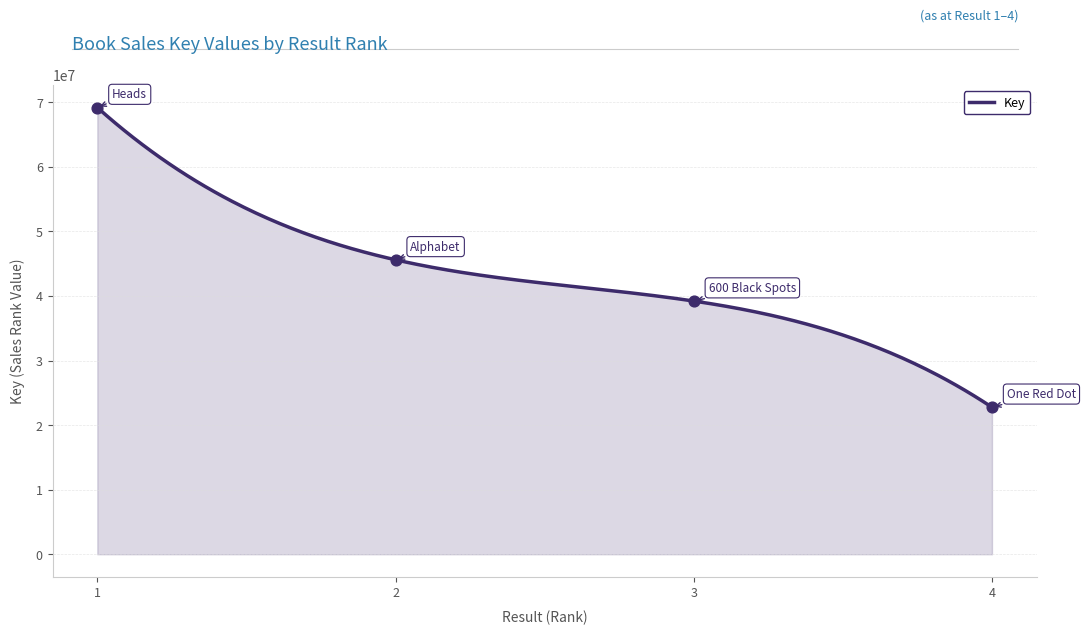

Between 2 and 1, which is larger?

1